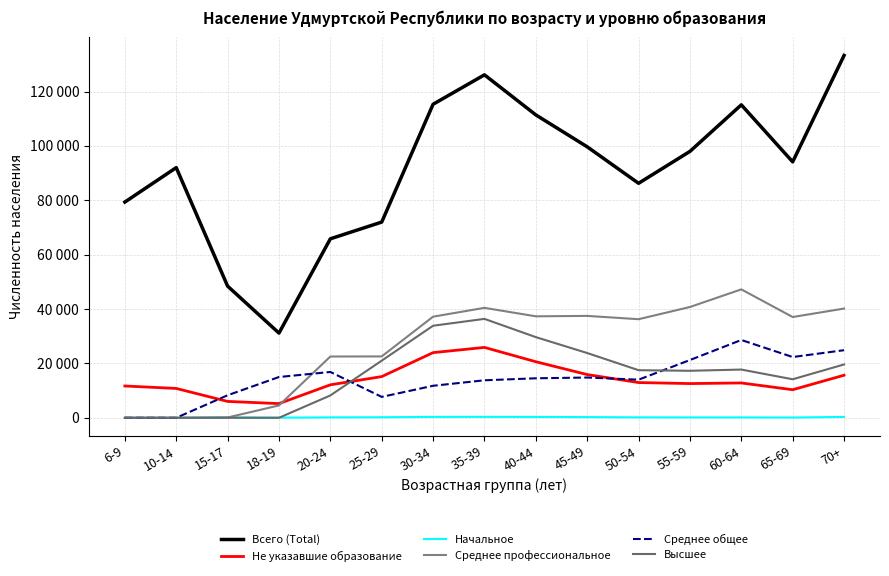

The Всего (Total) series shows 86249 at 50-54. True or false?

True